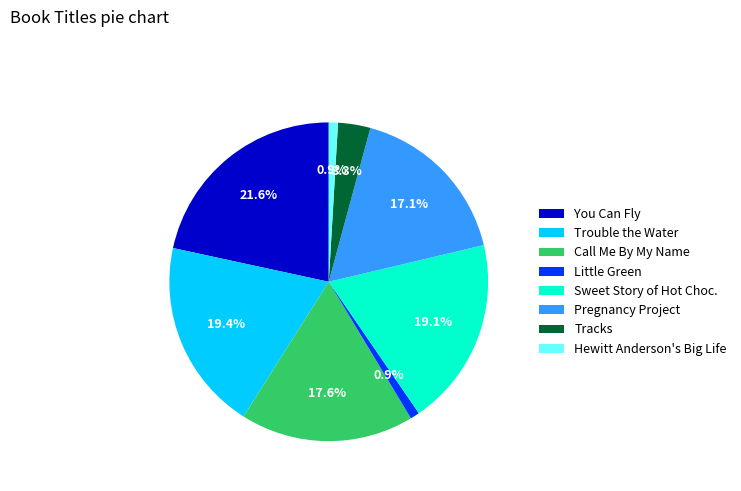

The Pregnancy Project slice represents 17% of the pie. True or false?

True